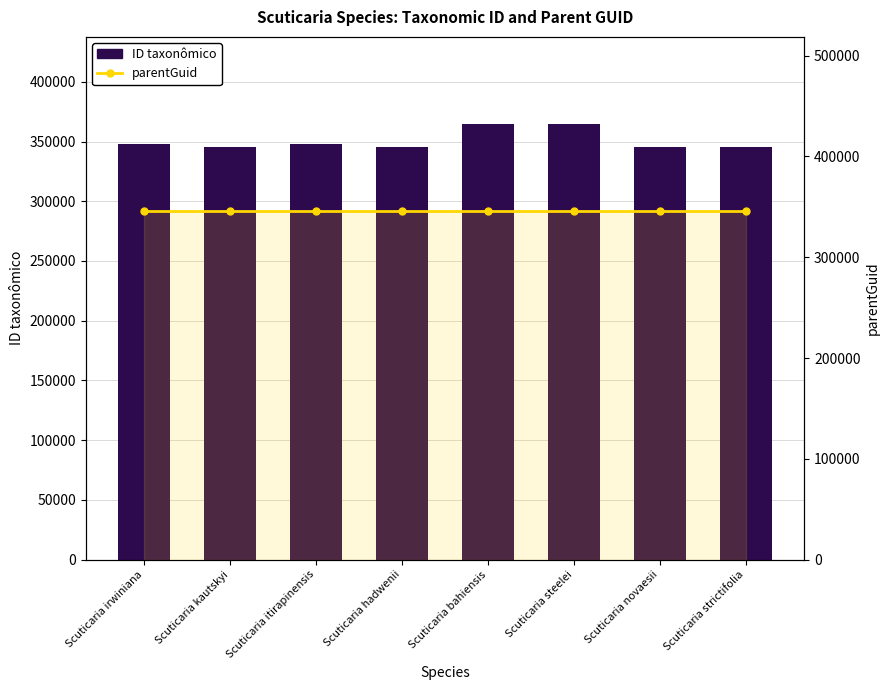

Which series has the largest total across all categories?

ID taxonômico